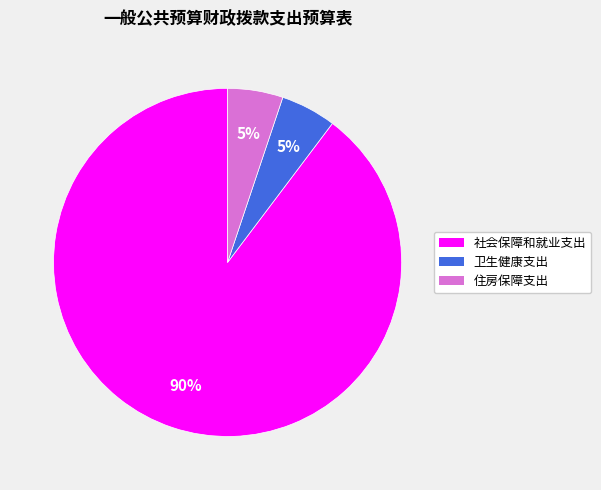

To the nearest percent, what is the average slice percentage?

33%